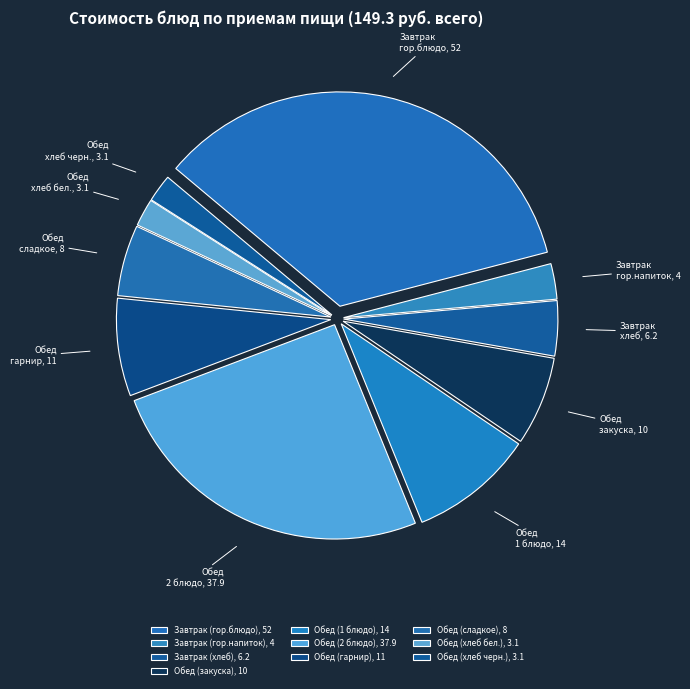

To the nearest percent, what is the average slice percentage?

10%